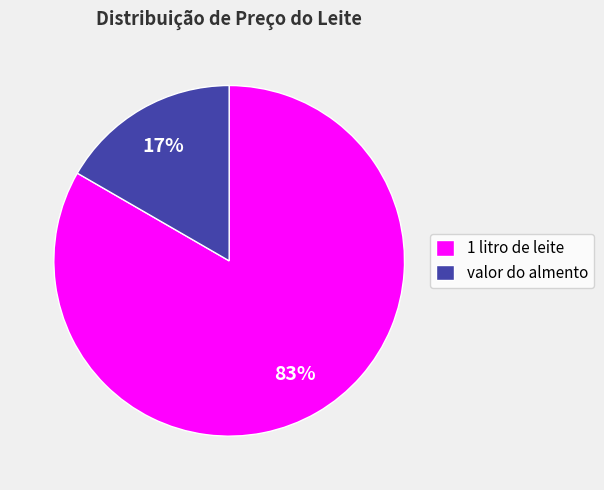

How many slices are in this pie chart?

2